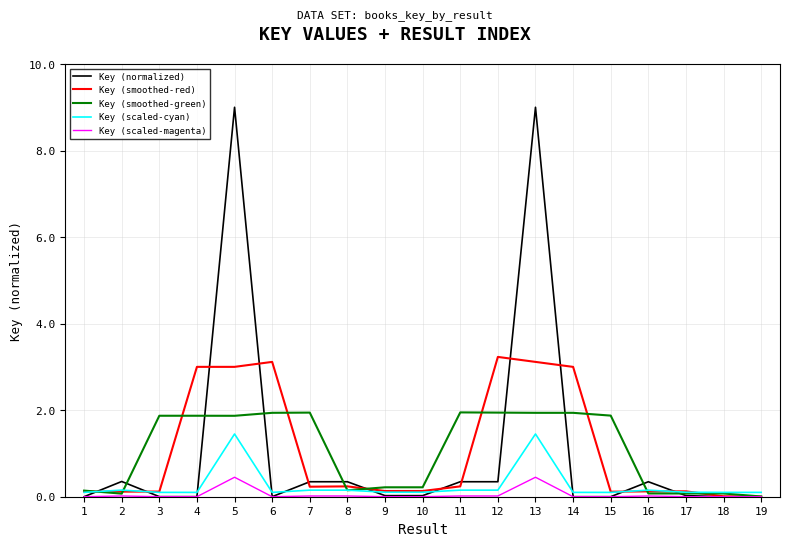

Which series has the largest range (max minus min)?

Key (normalized)